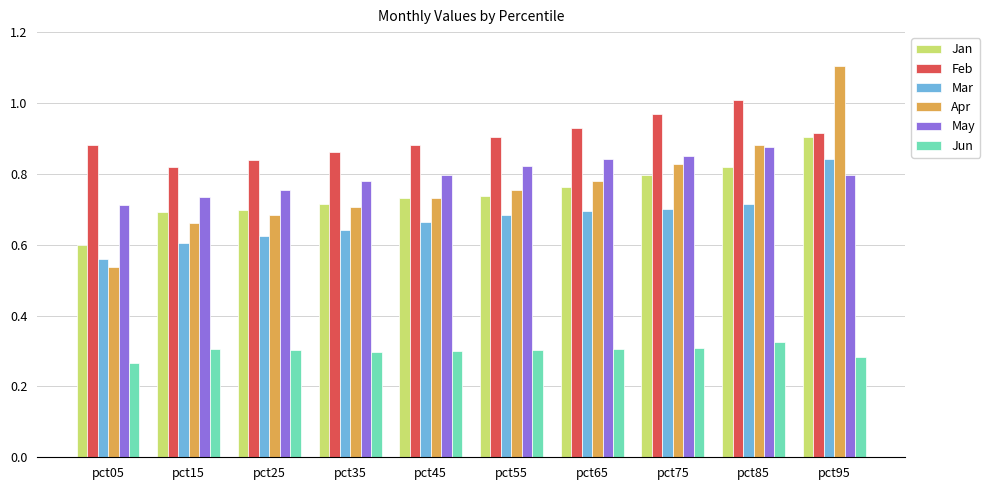

Which series has the widest spread of values?

Apr